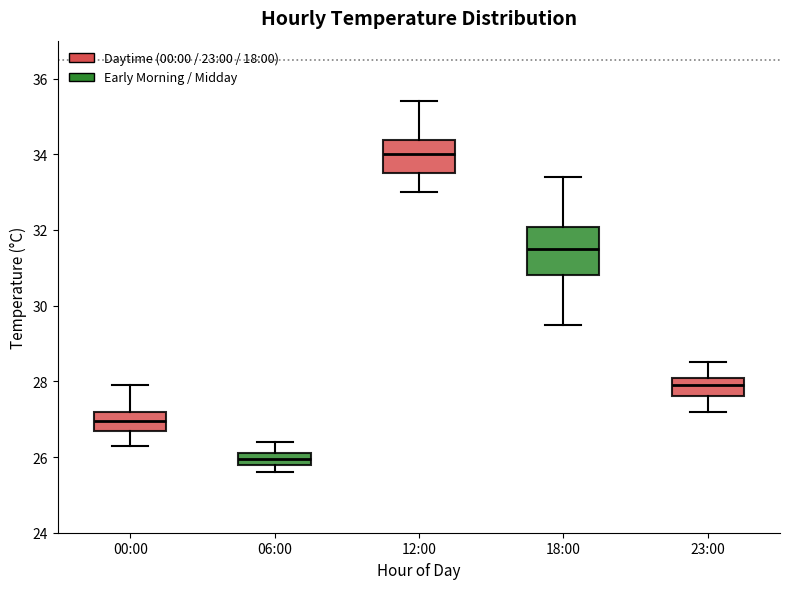

Which box's median line is the lowest?

06:00